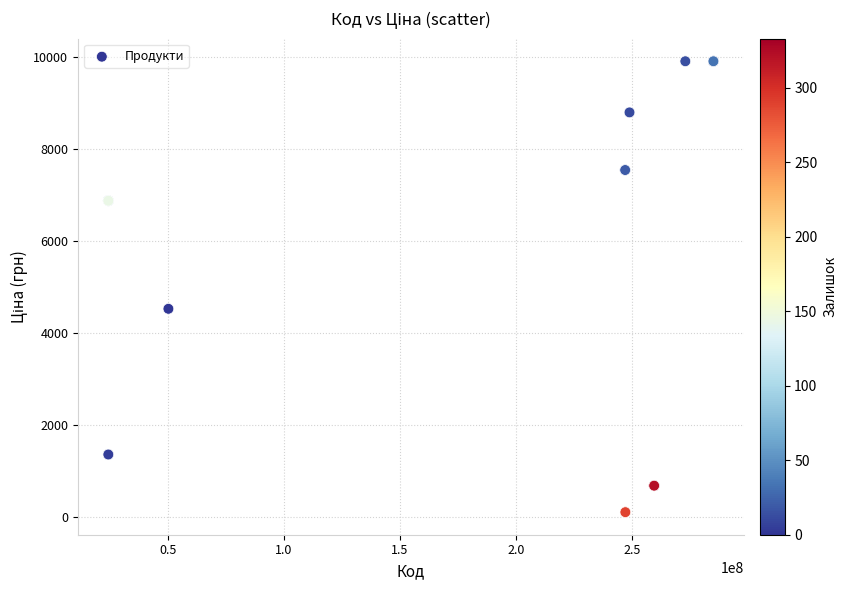

What Y value in the scatter plot is closest to 5010?

4531.4